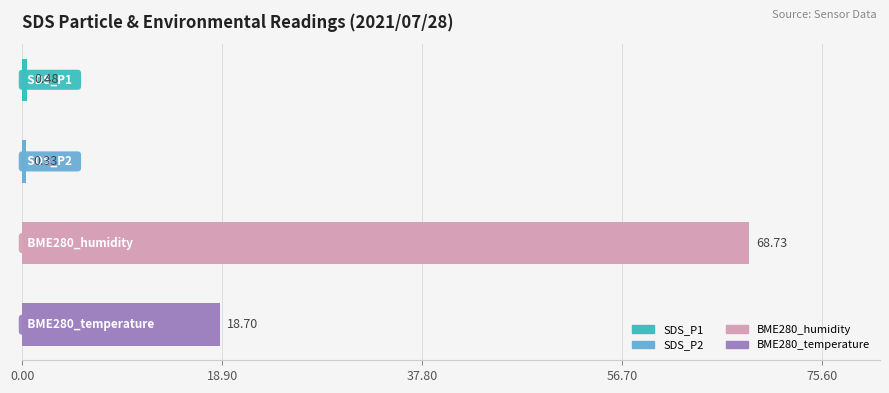

What is the sum of all values?

88.2